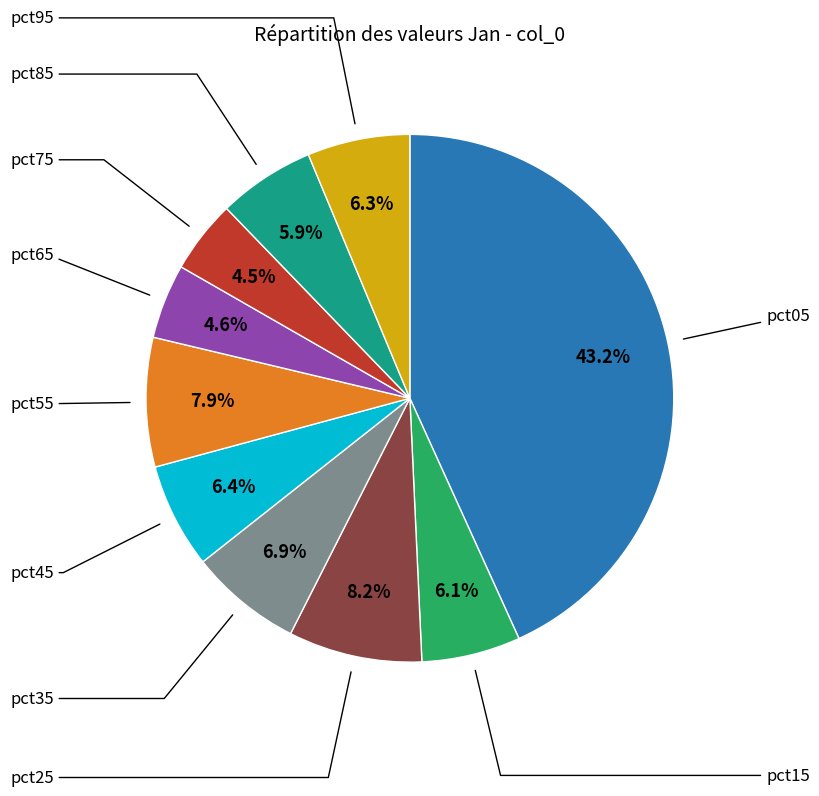

Is there a majority slice in this chart?

No